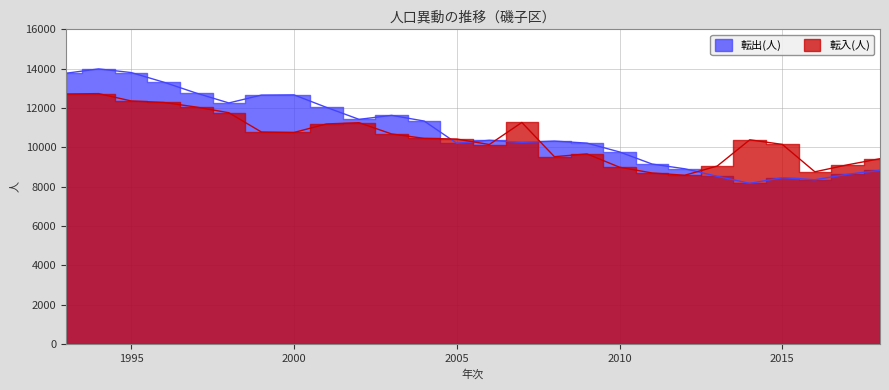

The 転入(人) series shows 11191 at 2001. True or false?

True